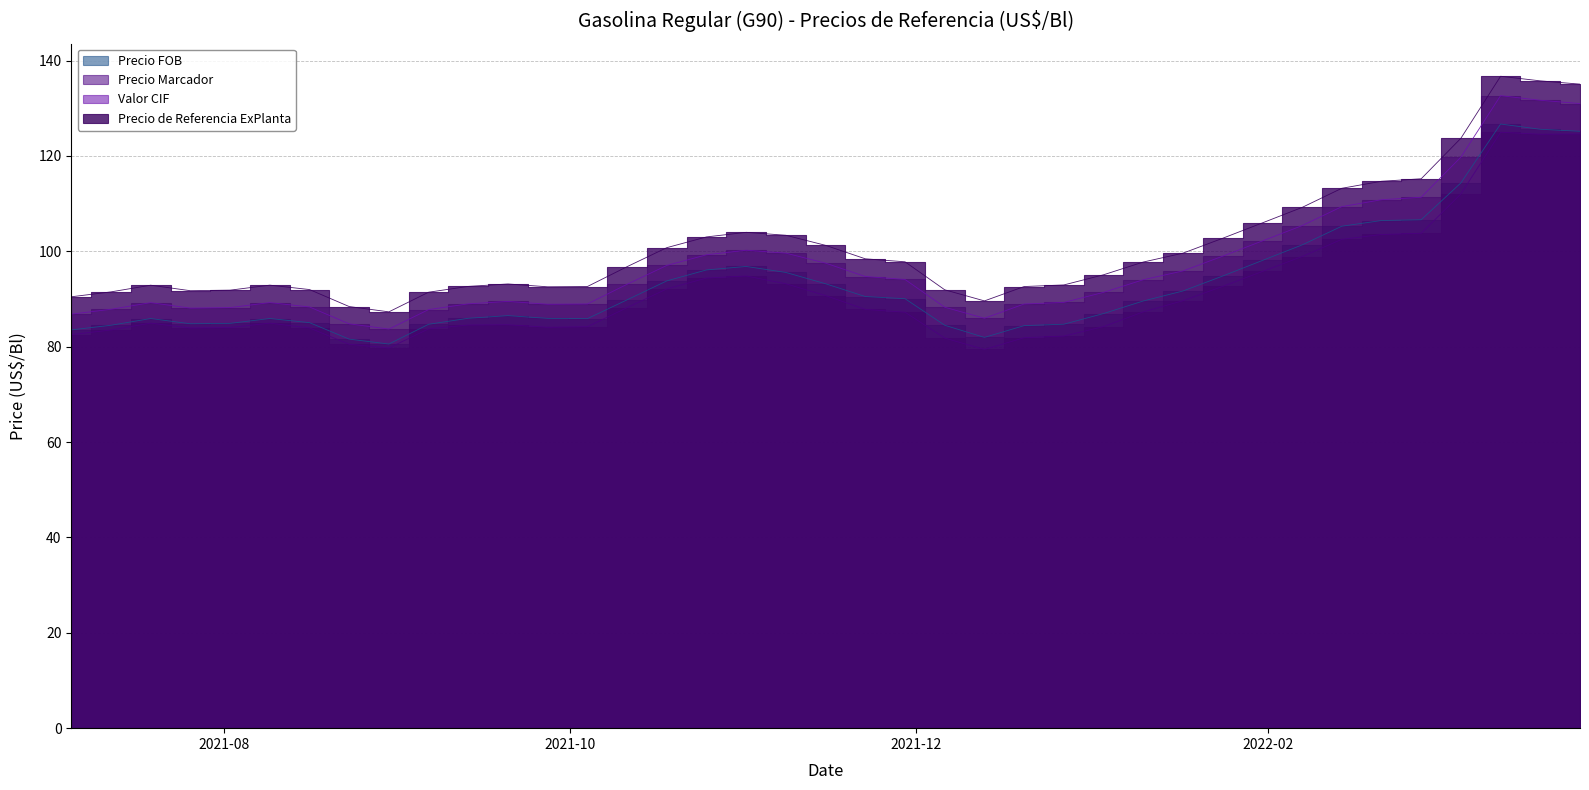

Is it true that Precio de Referencia ExPlanta equals 31.2 at 2021-11-15?

False